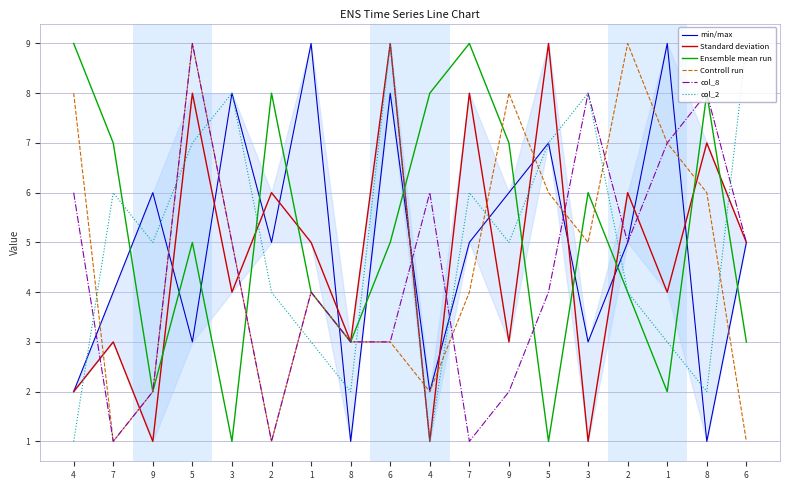

Where does the min/max series first go above 5?

9